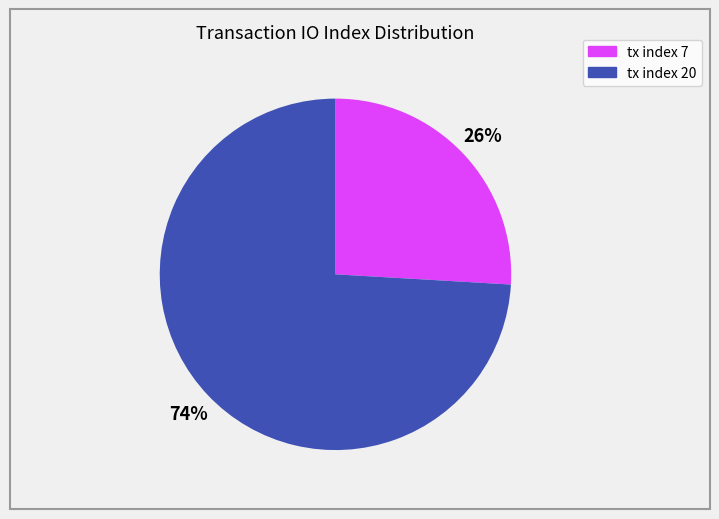

The tx index 7 slice represents 26% of the pie. True or false?

True